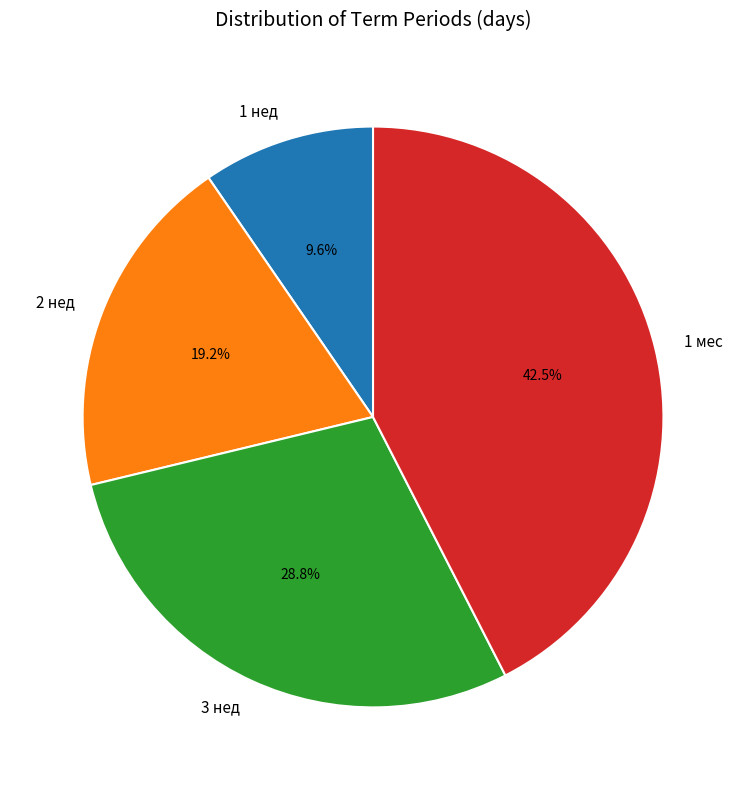

How many slices are in this pie chart?

4